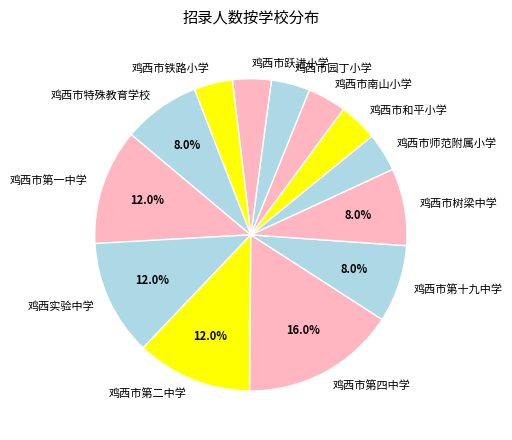

Is there a majority slice in this chart?

No